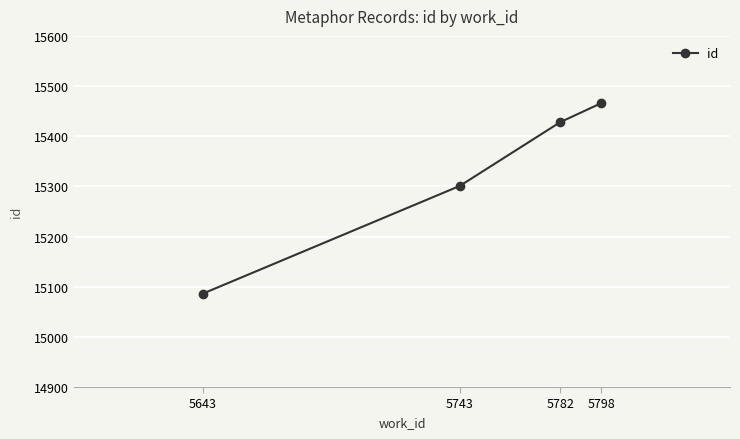

What is the minimum value shown in the chart?

15086